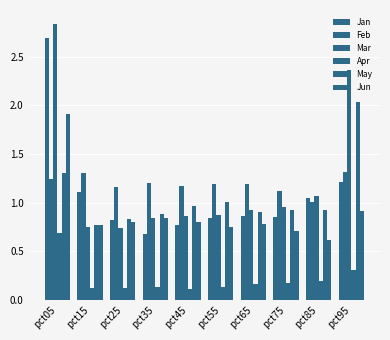

Are the bars grouped side by side (vs. stacked)?

Yes